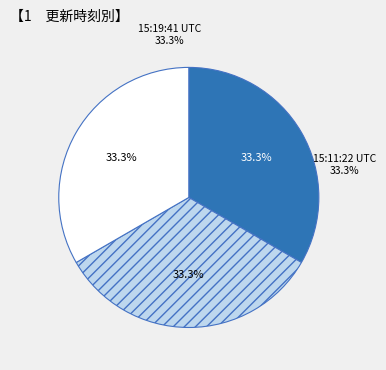

How many slices are in this pie chart?

3